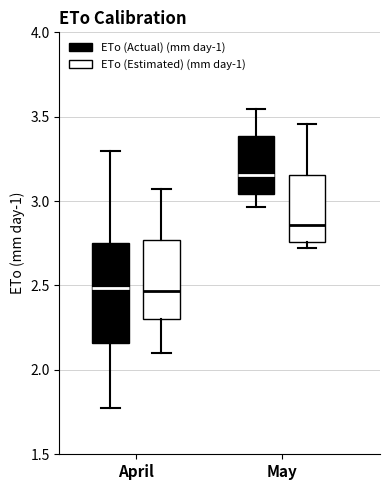

Reading left to right, transcribe this box plot: for each box, give where its median line is, the range the box spans, and where its two whiskers end, as read against the y-axis. The values are not printed on the chart, so give them approximately, as read against the axis.

April (ETo (Actual) (mm day-1)): median 2.50, box 2.15 to 2.75, whiskers 1.75 to 3.30
April (ETo (Estimated) (mm day-1)): median 2.45, box 2.30 to 2.75, whiskers 2.10 to 3.05
May (ETo (Actual) (mm day-1)): median 3.15, box 3.05 to 3.40, whiskers 2.95 to 3.55
May (ETo (Estimated) (mm day-1)): median 2.85, box 2.75 to 3.15, whiskers 2.70 to 3.45